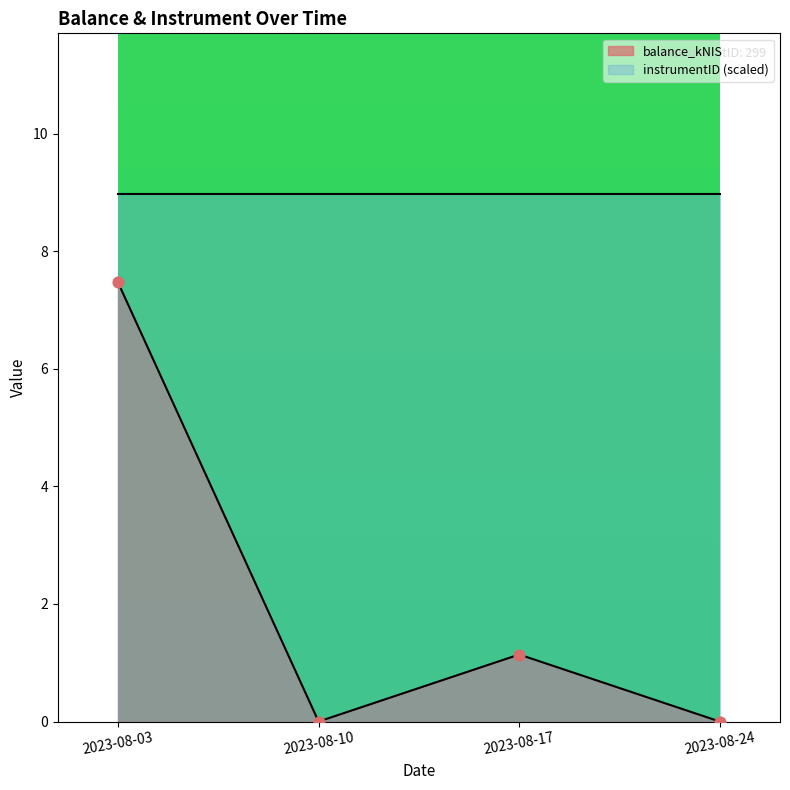

What is the ratio of the value at 2023-08-03 to the value at 2023-08-17?

6.6